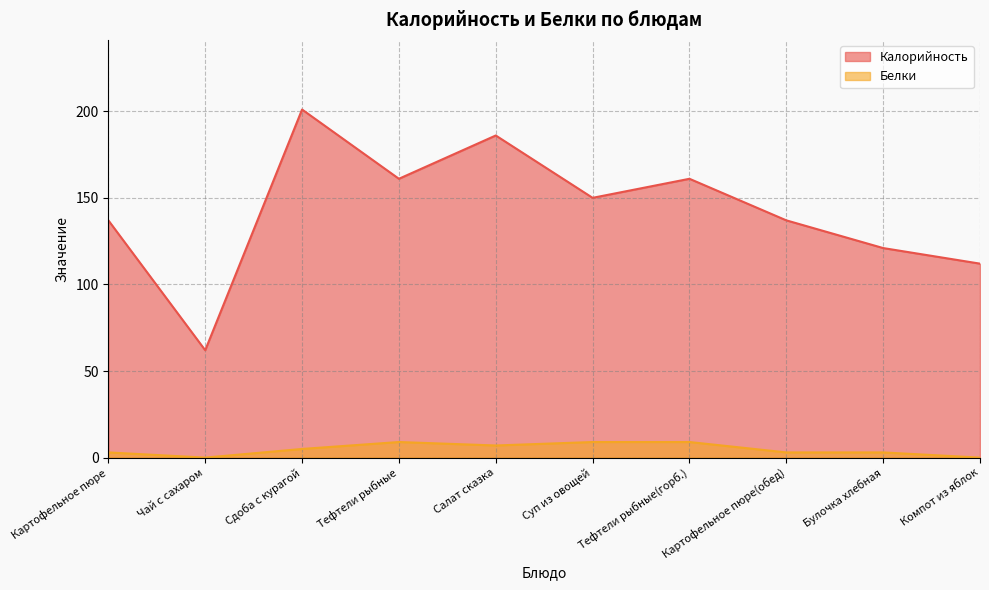

What is the sum of the Калорийность values at Тефтели рыбные and Суп из овощей?

311